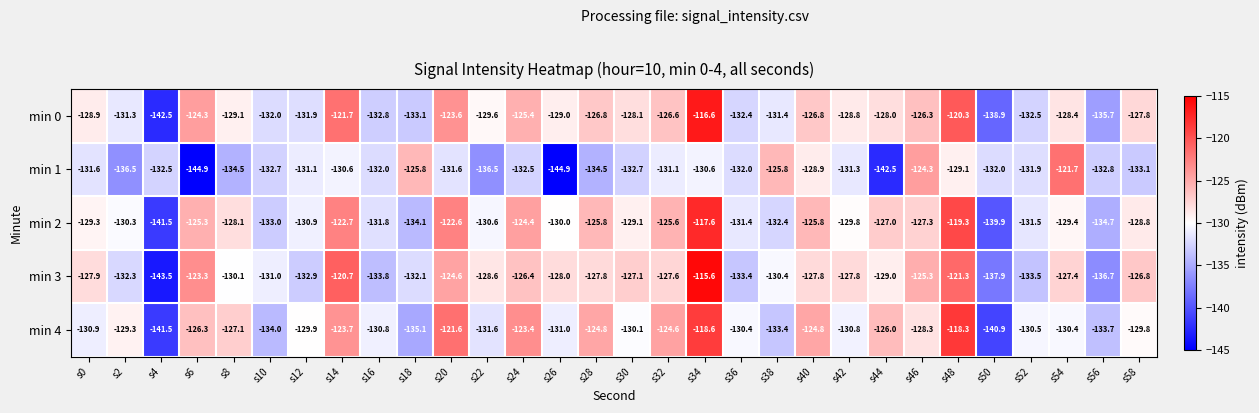

Is it true that min 1 equals -56.0 at s24?

False